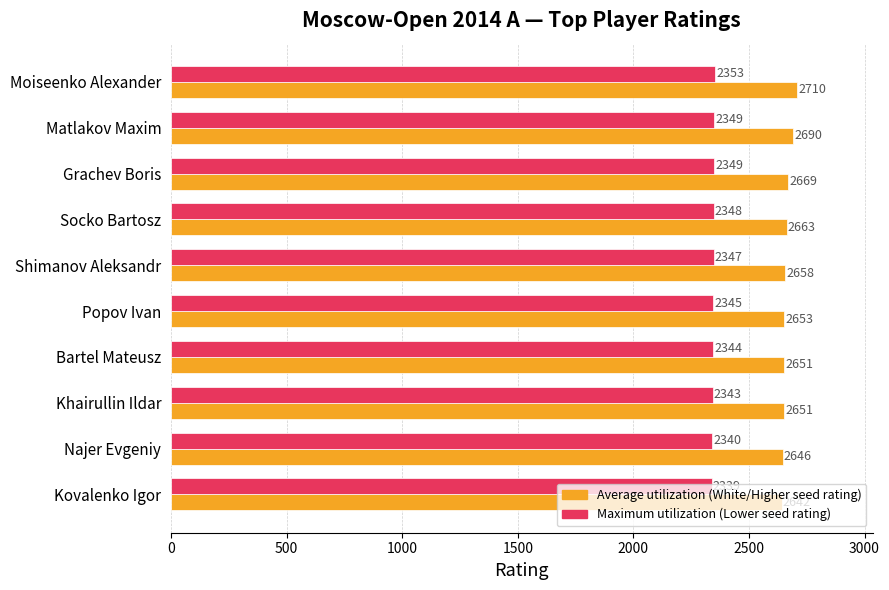

What is the maximum value shown in the chart?

2710